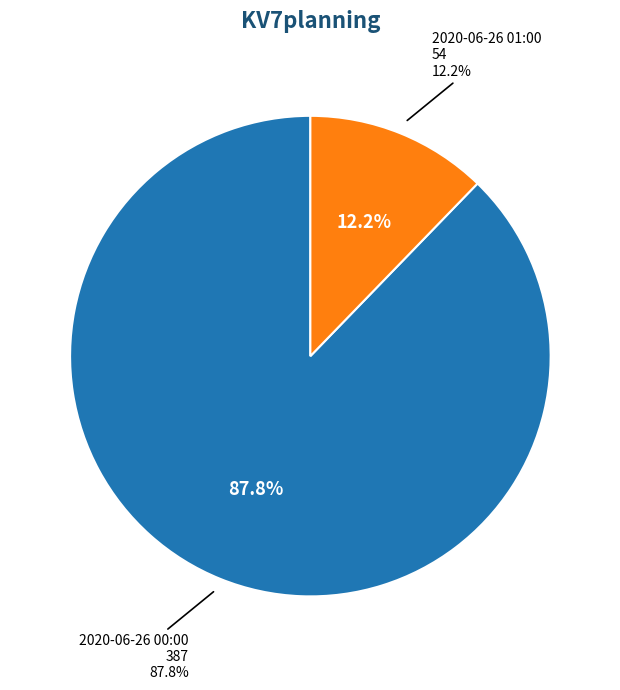

Does 2020-06-26 01:00 account for over 50% of the chart?

No